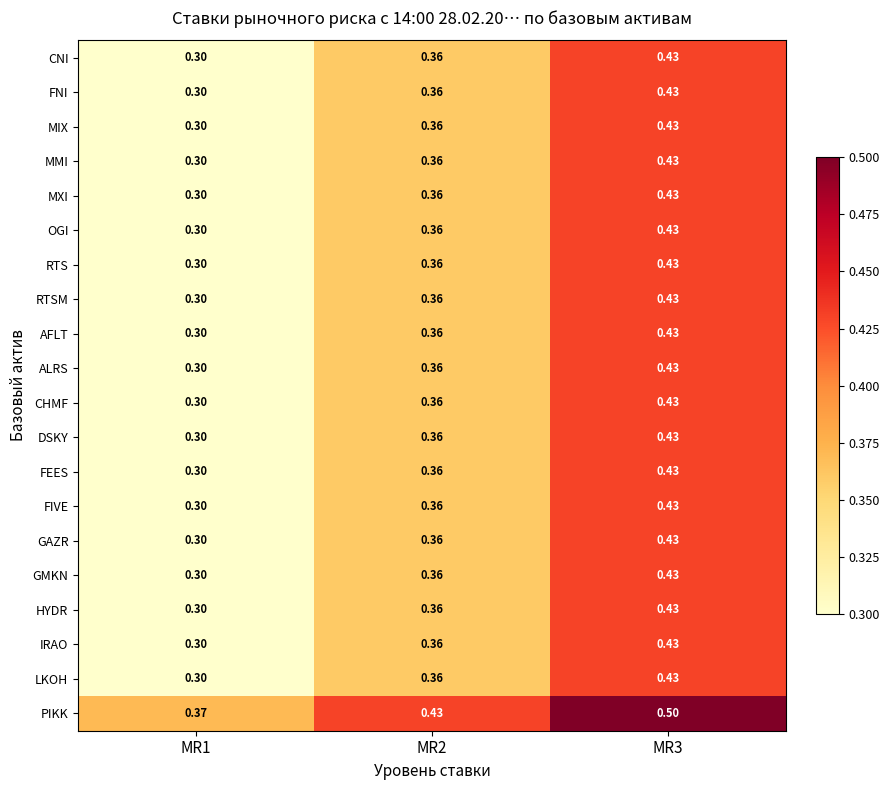

Which series has the largest total across all categories?

PIKK